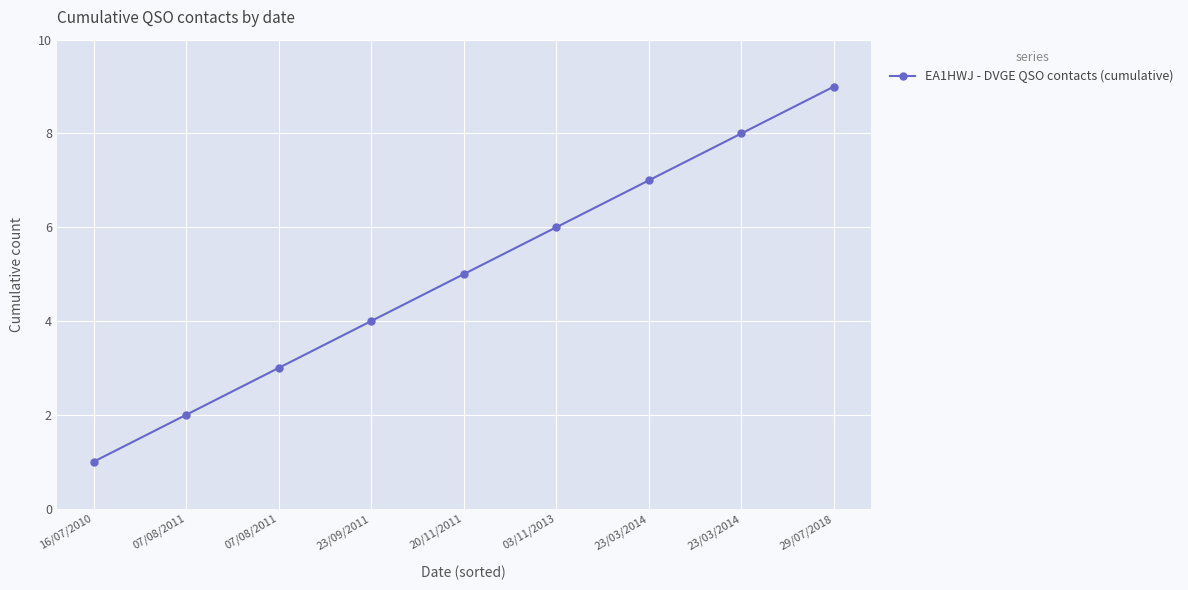

Count the number of categories in the chart.

9